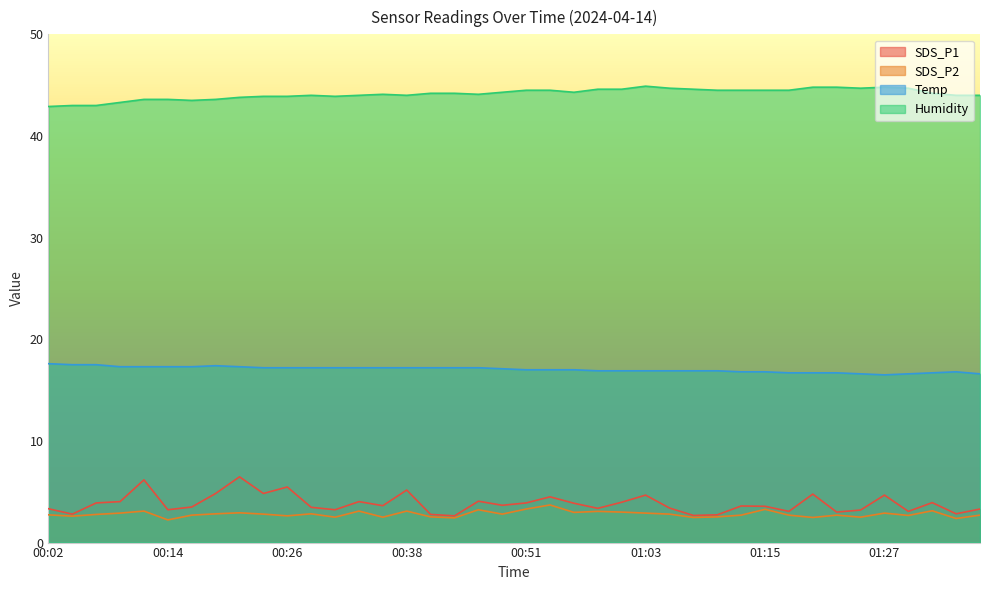

What is the minimum value for SDS_P1?

2.6